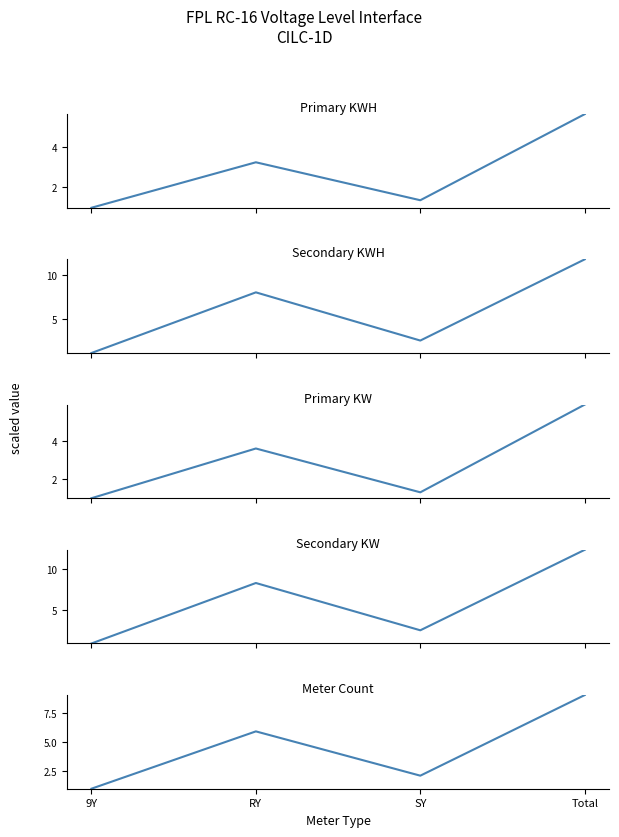

What is the sum of all Secondary KWH values?

23.3